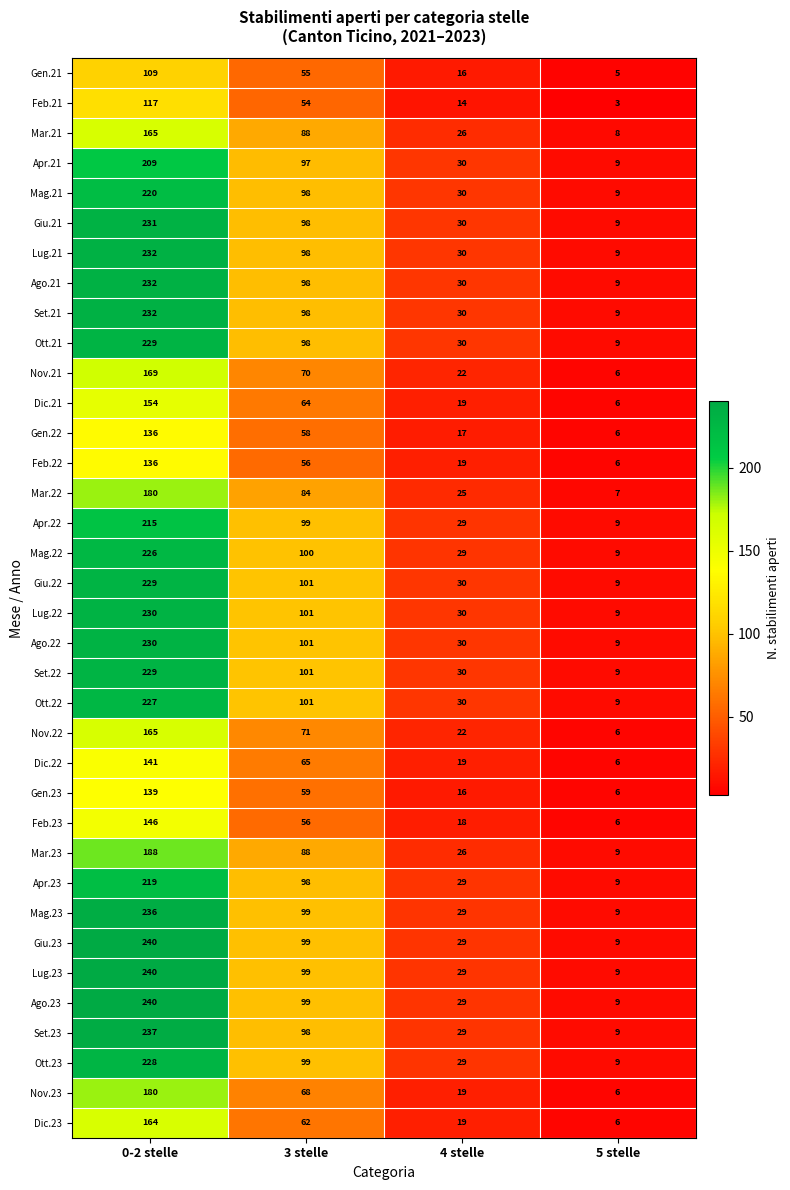

What is the difference between the maximum and minimum values in the Gen.21 series?

104